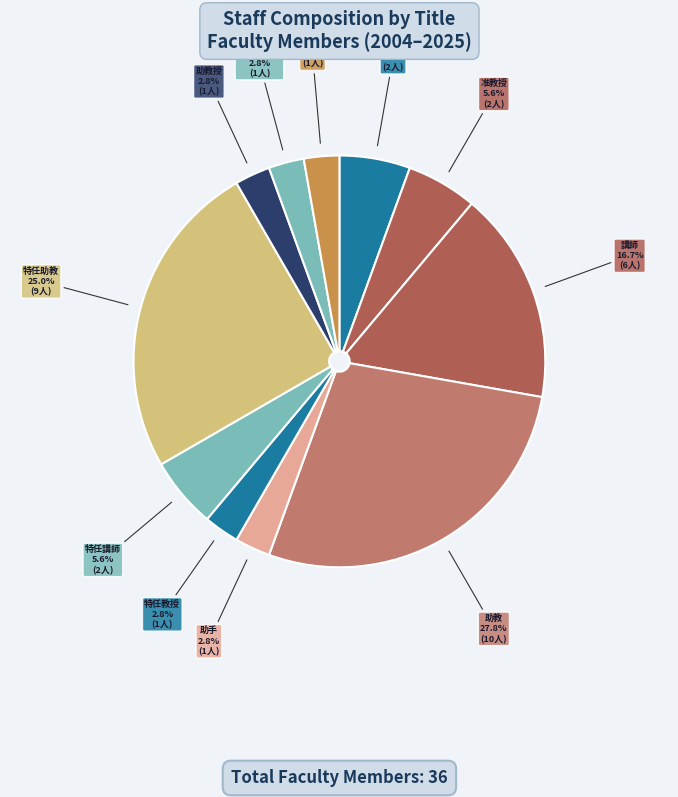

The 特任助教 slice represents 37% of the pie. True or false?

False